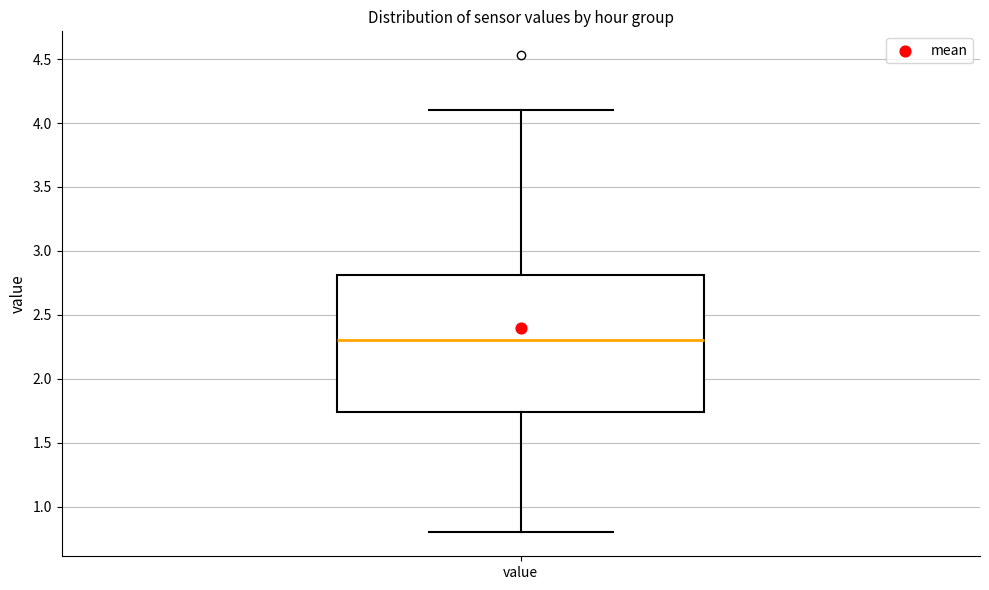

Where does the upper whisker of the box for value end on the y-axis? The values are not printed on the chart, so give them approximately, as read against the axis.

4.10